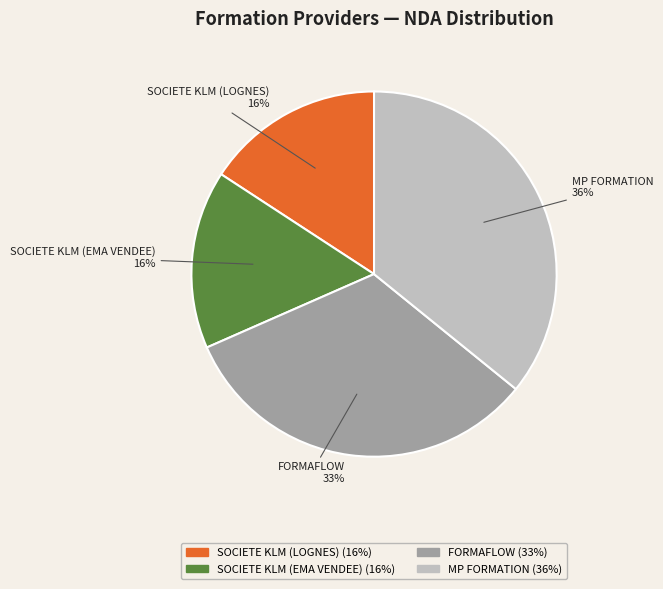

Is there any slice that represents more than half of the pie?

No